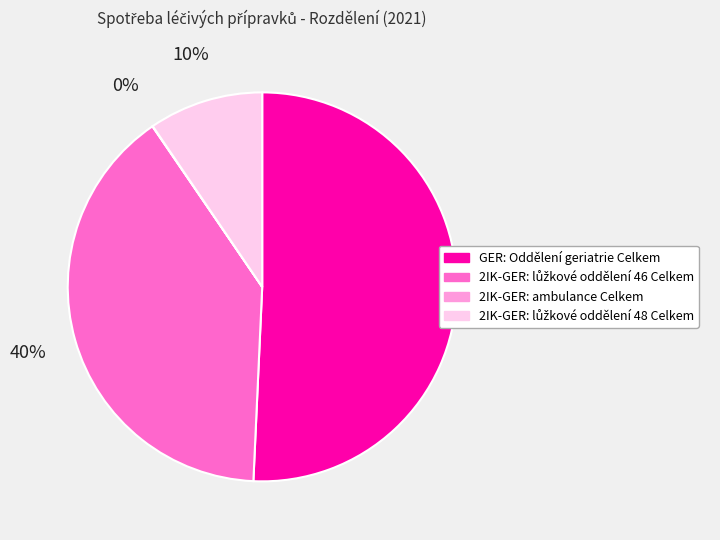

True or false: GER: Oddělení geriatrie Celkem accounts for 51% of the total.

True